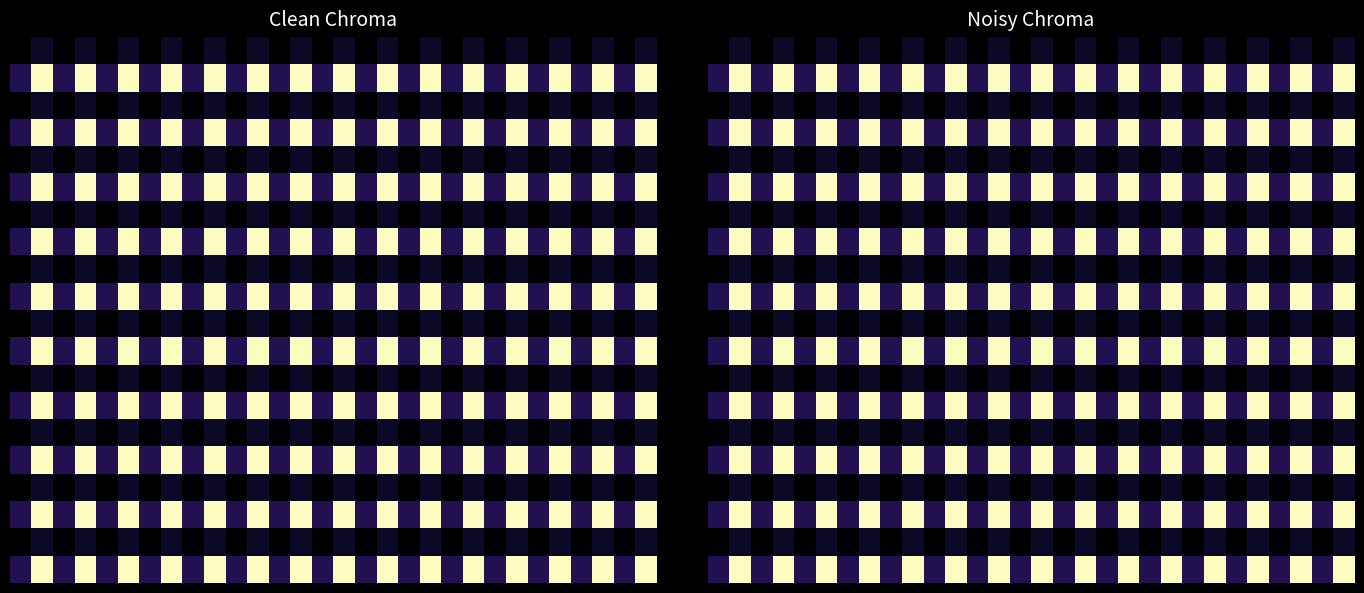

What is the sum of all 5.0 values?

17.1